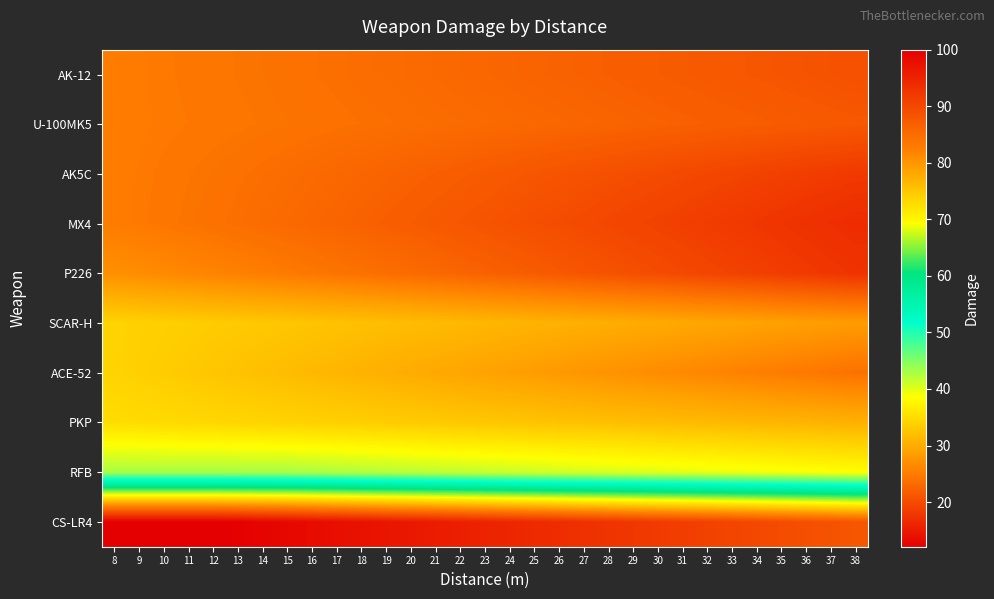

At 35, list the series in order from smallest to largest.

MX4, P226, AK5C, AK-12, U-100MK5, ACE-52, SCAR-H, PKP, RFB, CS-LR4